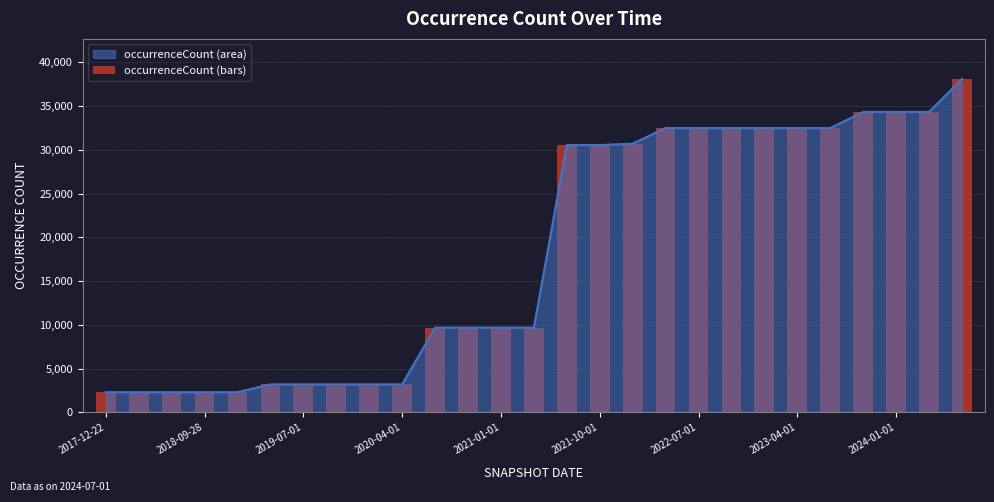

How many bars are there in total?

27